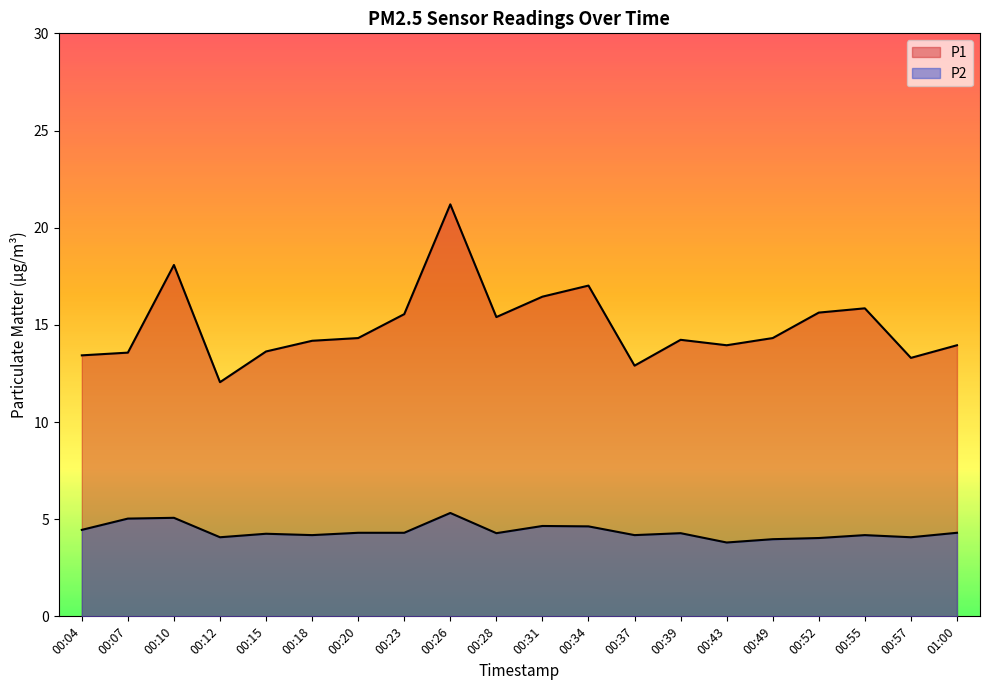

Is it true that P1 equals 20.0 at 00:04?

False